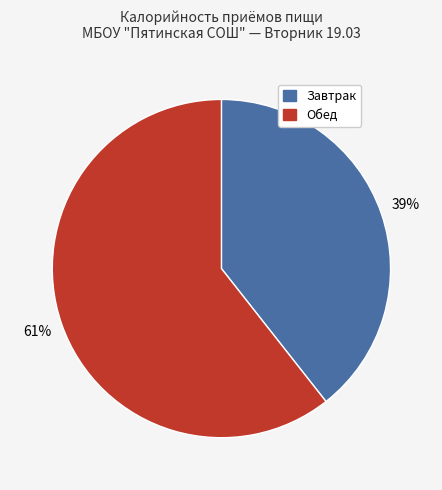

Which has a higher value, Обед or Завтрак?

Обед